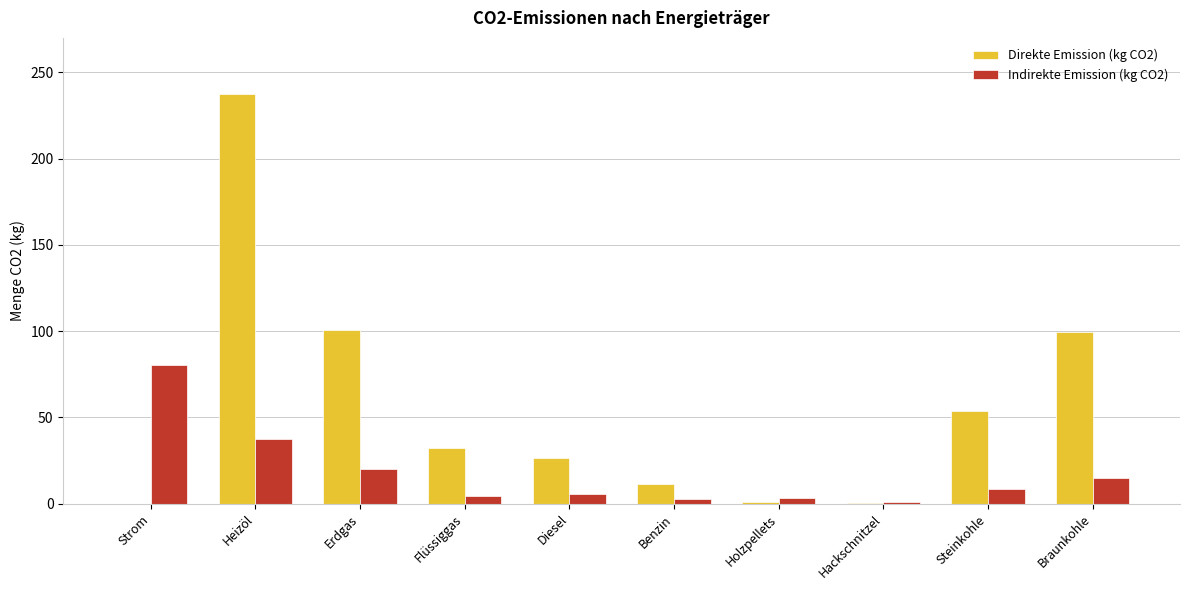

What is the sum of all Indirekte Emission (kg CO2) values?

178.0